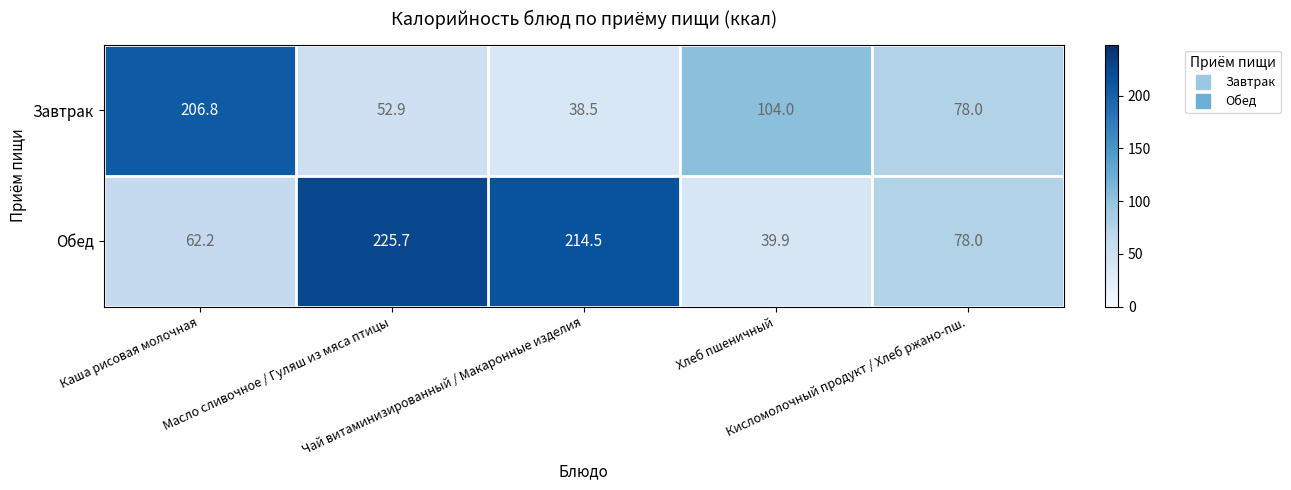

Between Каша рисовая молочная and Кисломолочный продукт / Хлеб ржано-пш., which series saw the biggest shift?

Завтрак